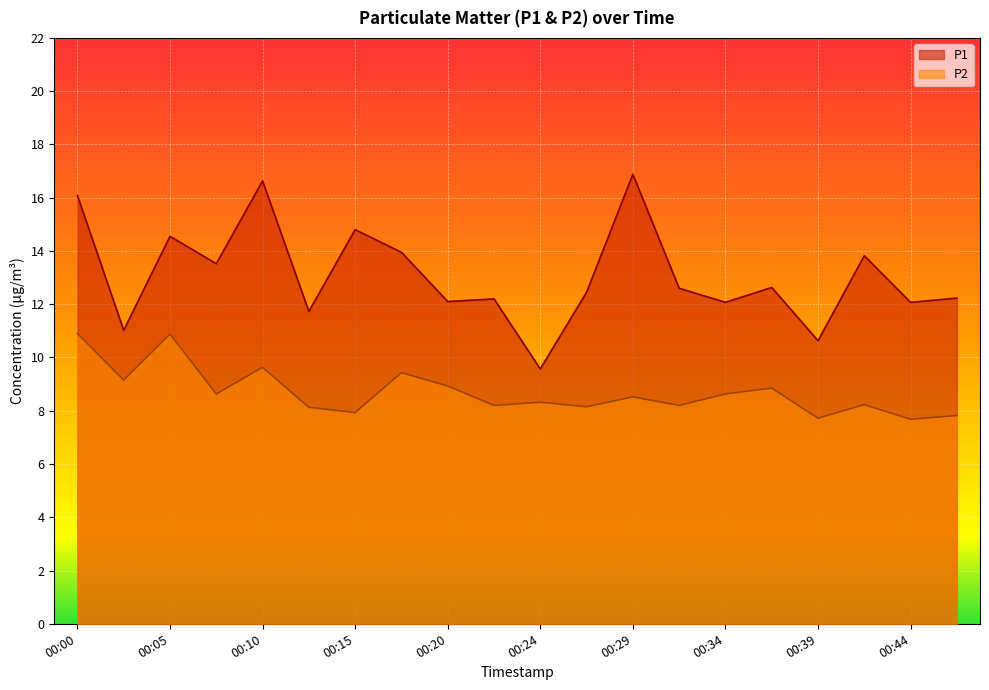

Which category has the highest value in the P2 series?

00:00